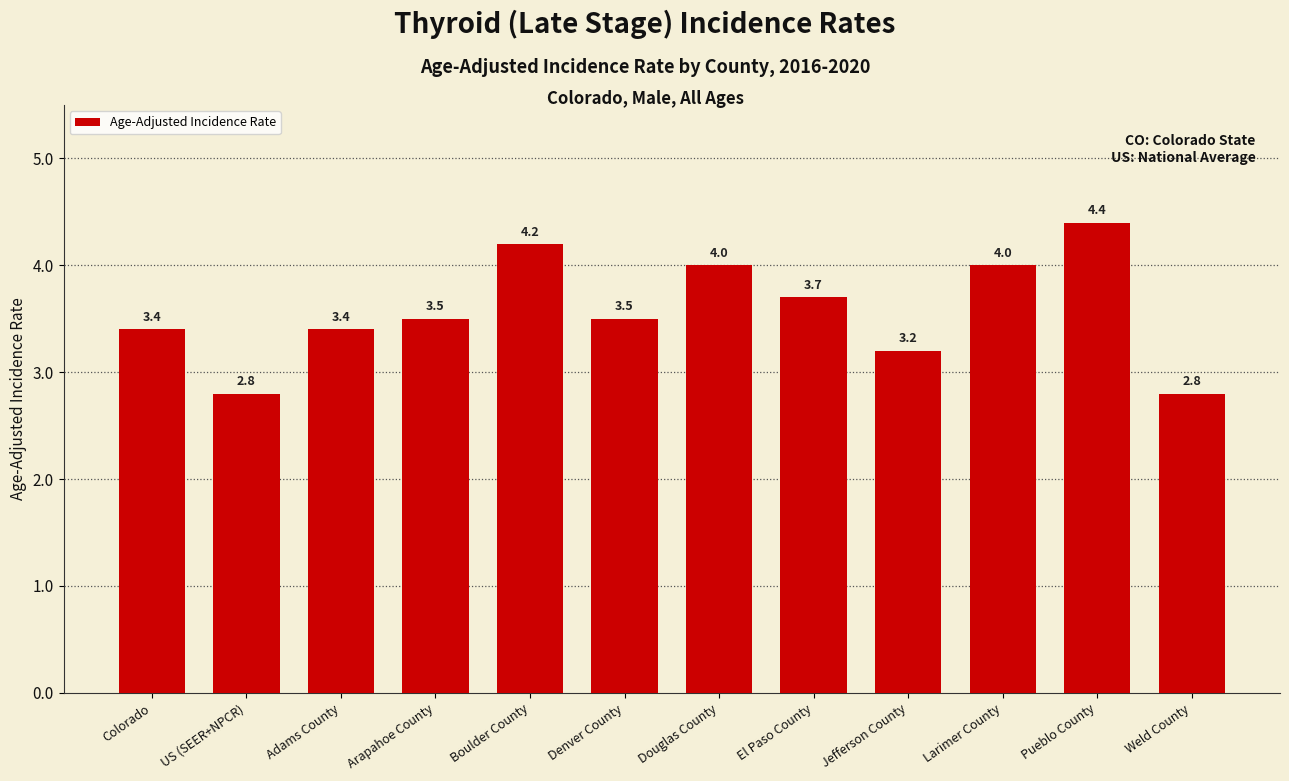

Reading left to right, list all the values displayed in this chart.

3.4	2.8	3.4	3.5	4.2	3.5	4.0	3.7	3.2	4.0	4.4	2.8